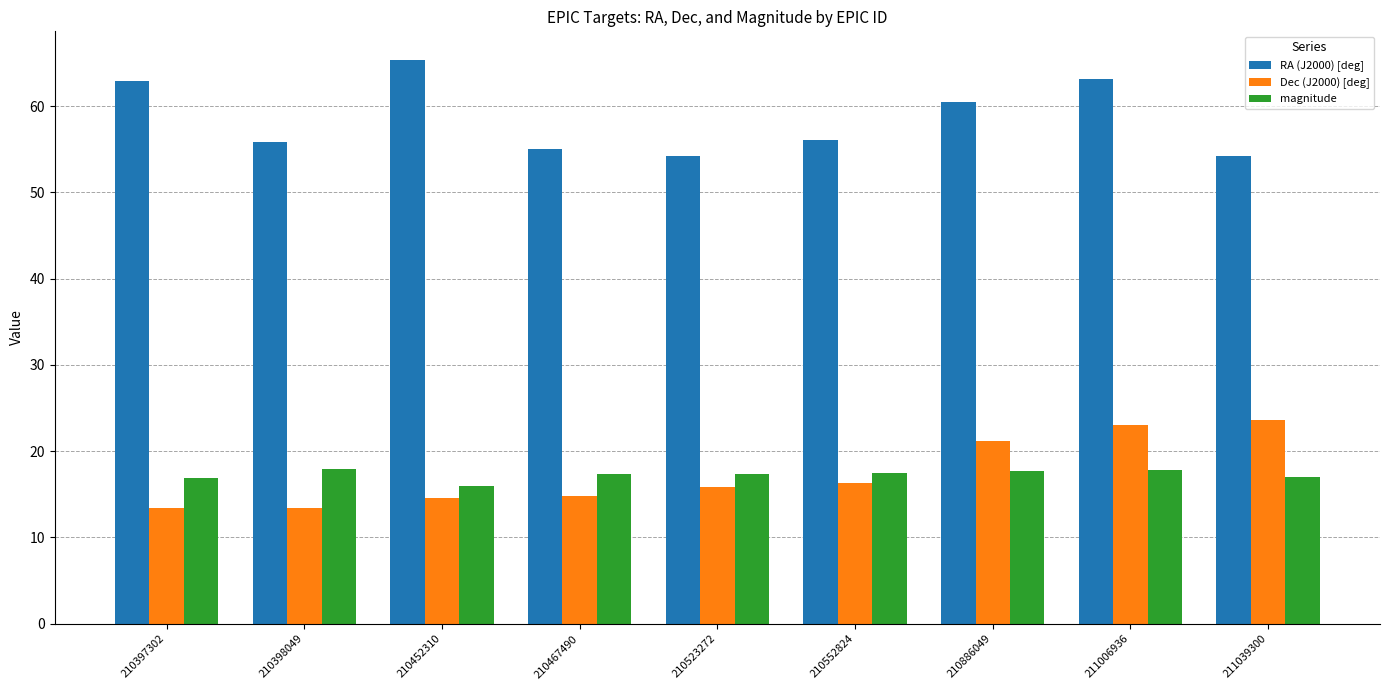

What is the difference between the magnitude values at 210886049 and 211039300?

0.7